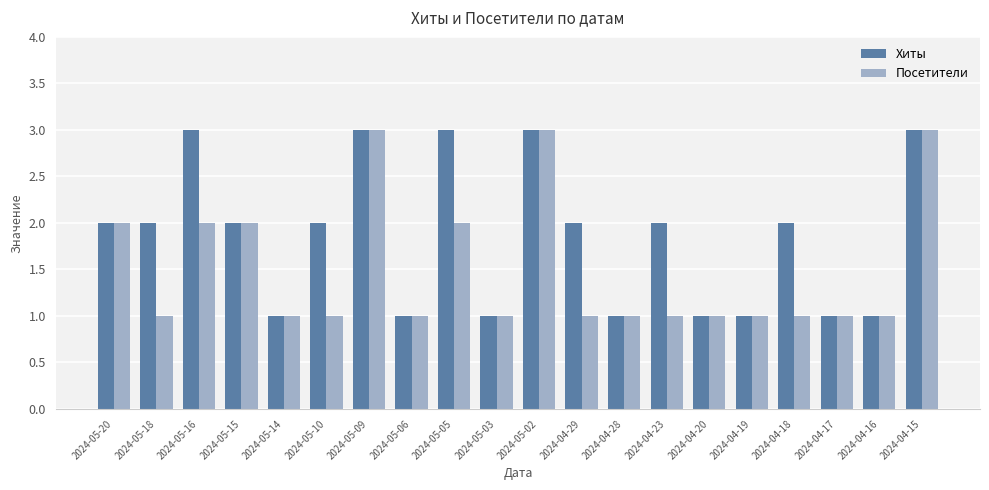

What is the difference between the Посетители values at 2024-05-09 and 2024-05-20?

1